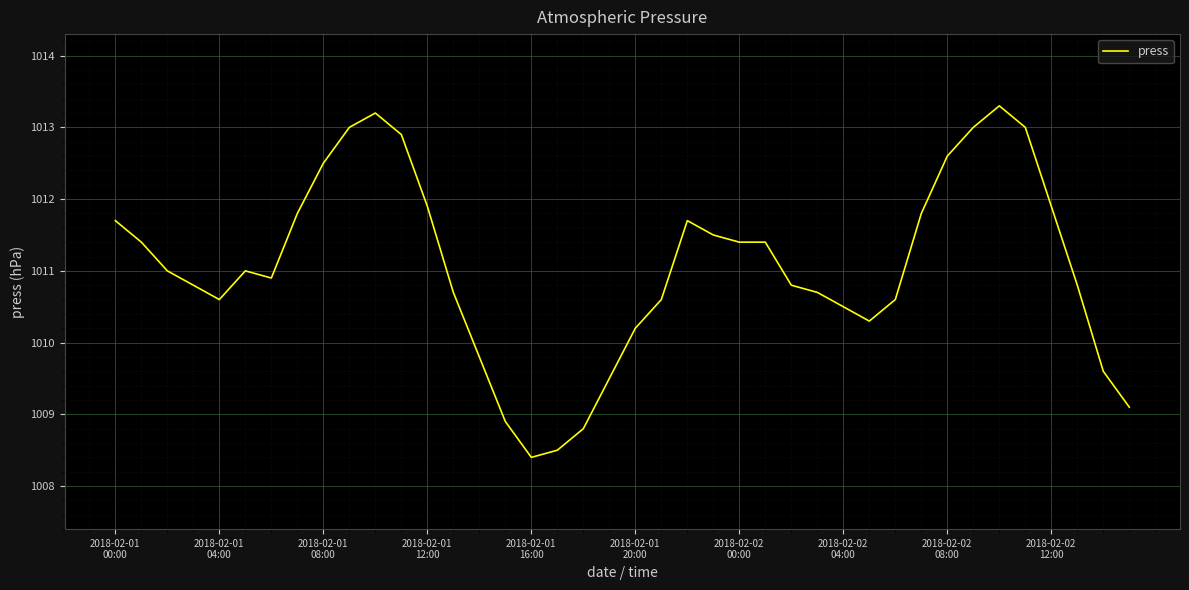

What is the maximum value shown in the chart?

1013.3